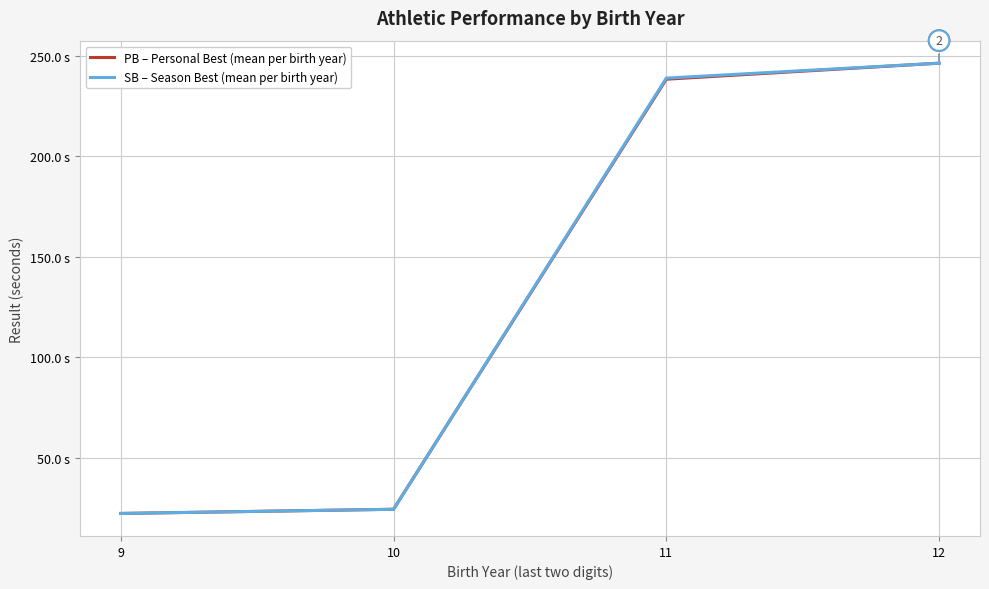

Does the chart display data point markers on the line(s)?

No